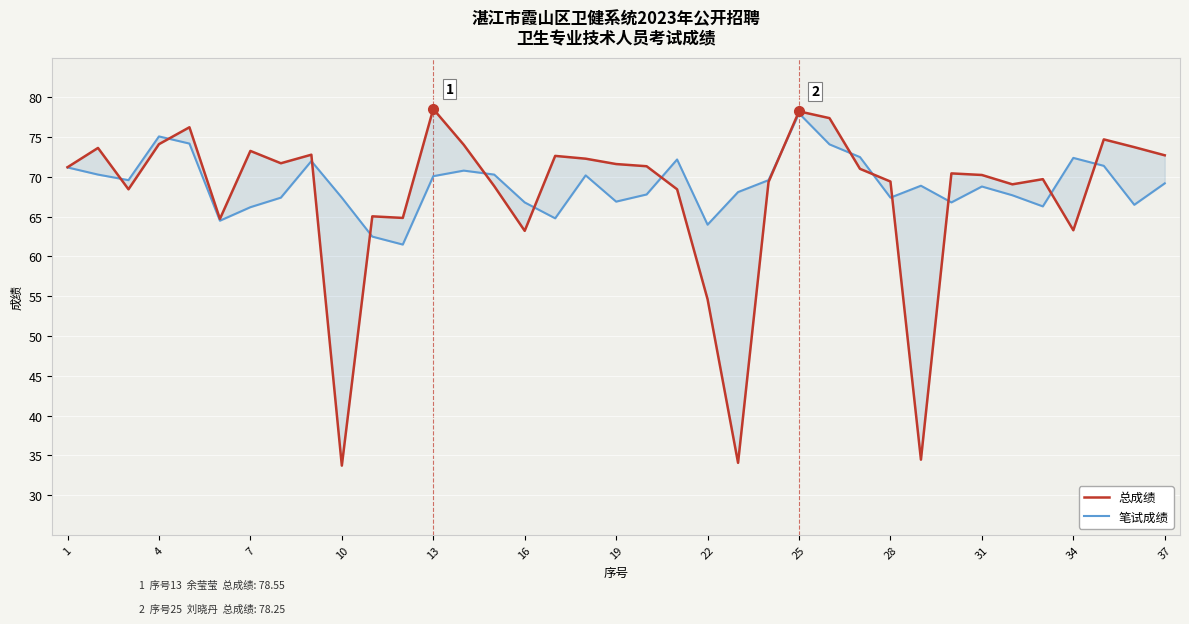

Does the chart display data point markers on the line(s)?

No